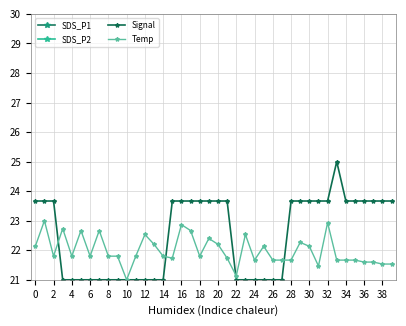

Rank the series by their maximum value, from lowest to highest.

SDS_P2, SDS_P1, Temp, Signal